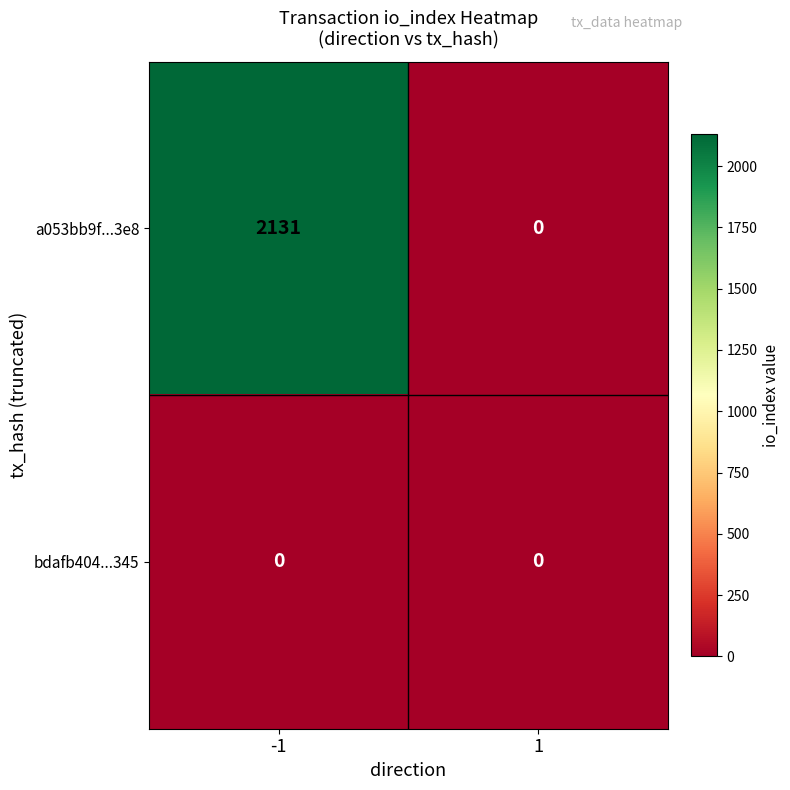

Which series has the largest range (max minus min)?

a053bb9f...3e8